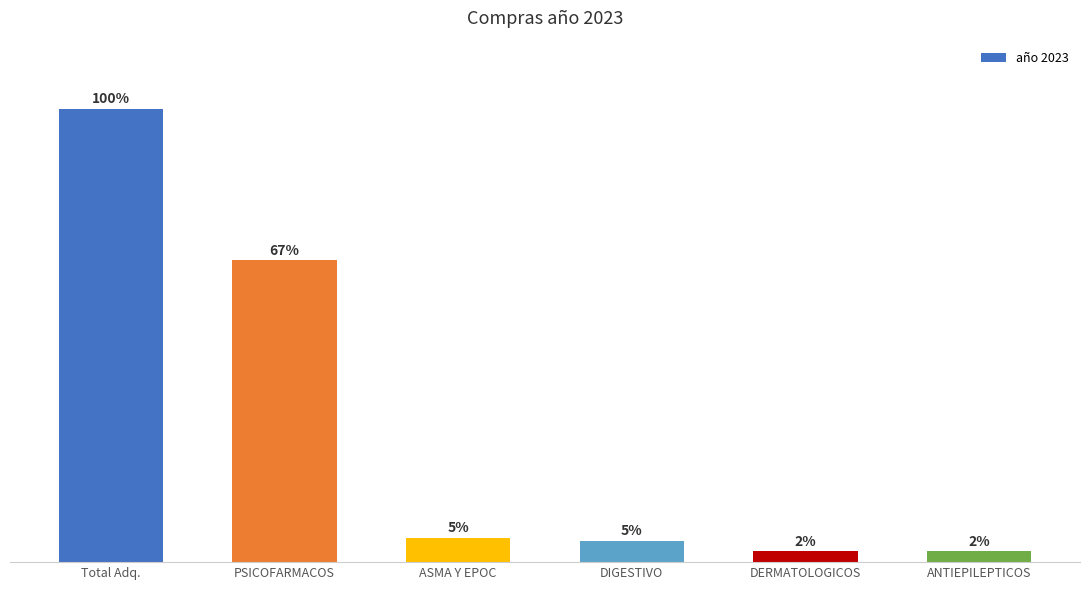

Are the bars grouped side by side (vs. stacked)?

No